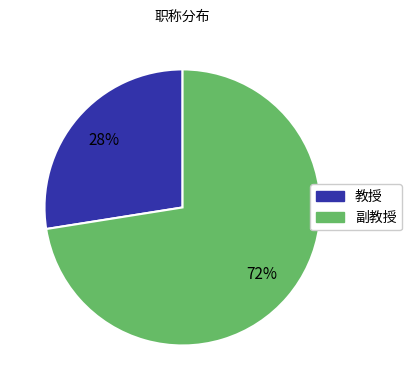

Count the number of slices in the pie.

2